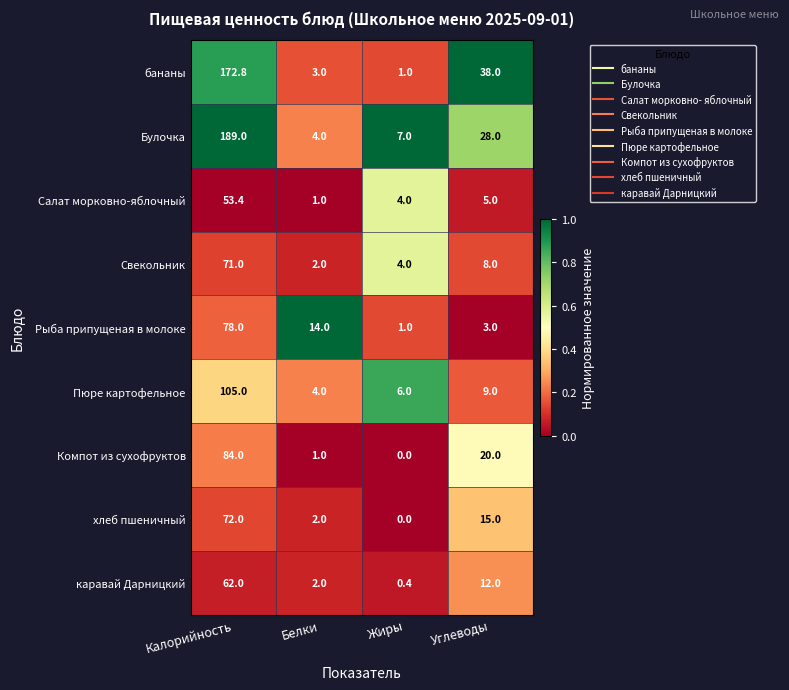

Is it true that хлеб пшеничный equals 21.9 at Углеводы?

False